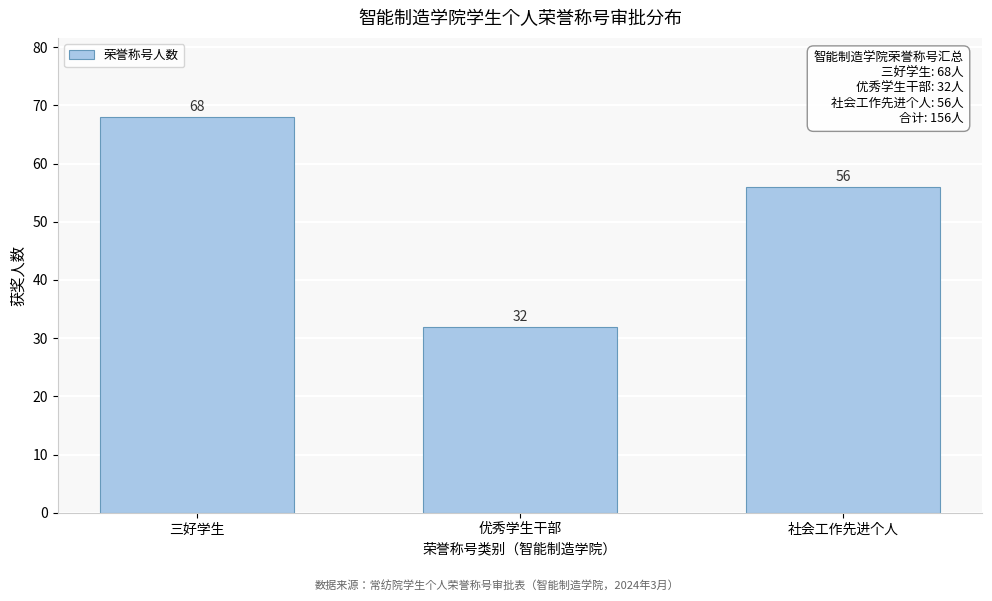

Reading right to left, extract all data points from this chart.

56	32	68